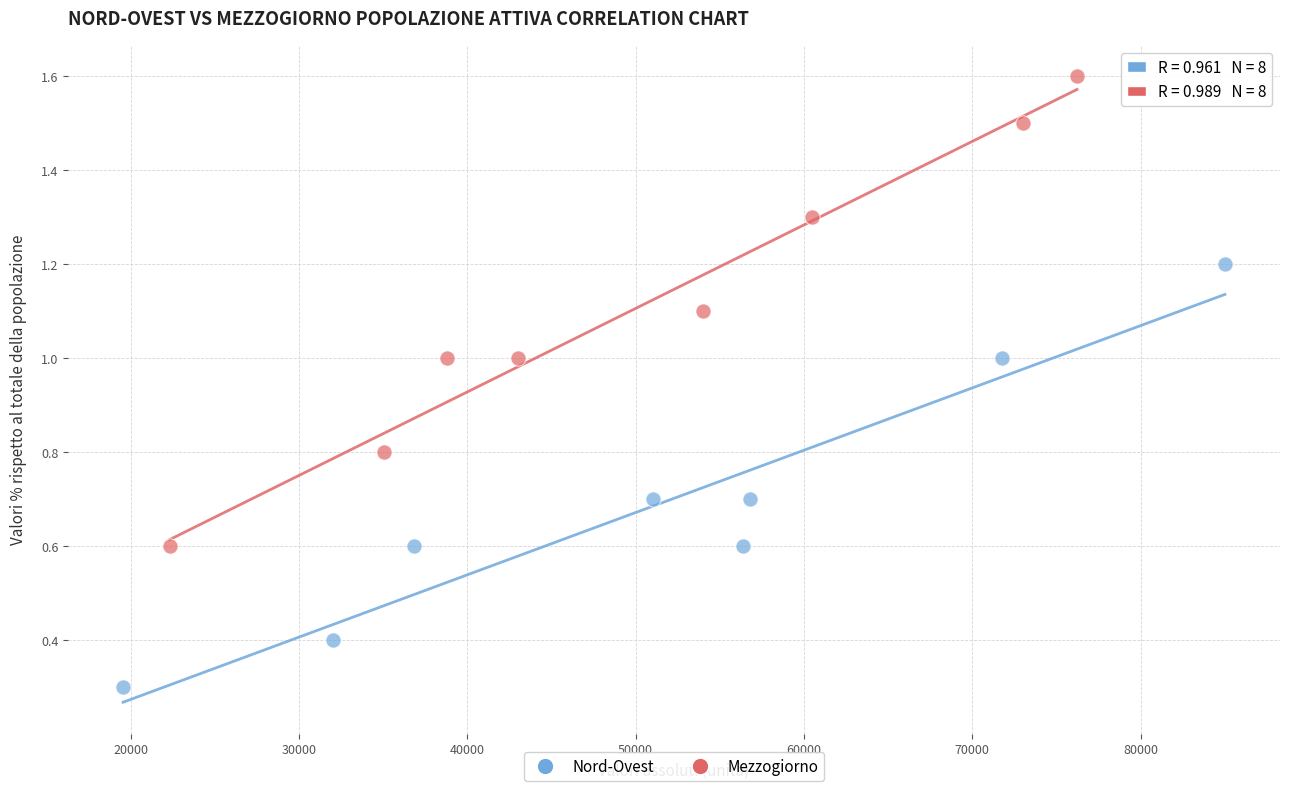

Which series contains the highest Y value?

Mezzogiorno